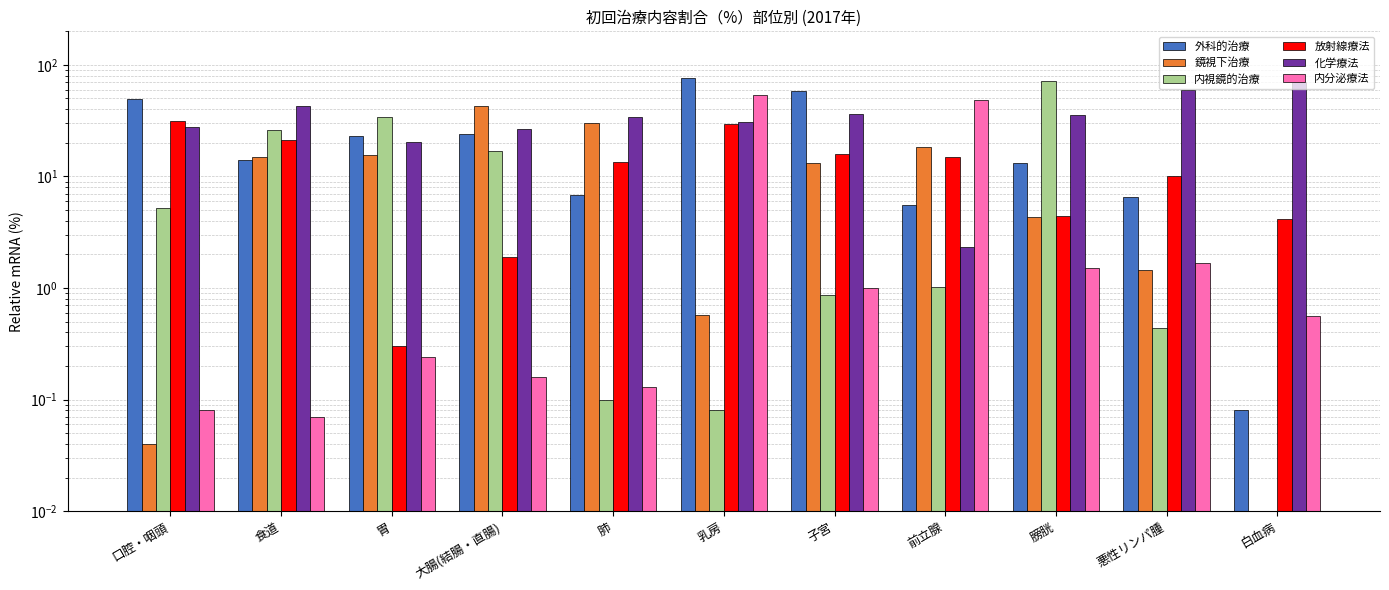

What is the difference between the 外科的治療 values at 膀胱 and 肺?

6.3